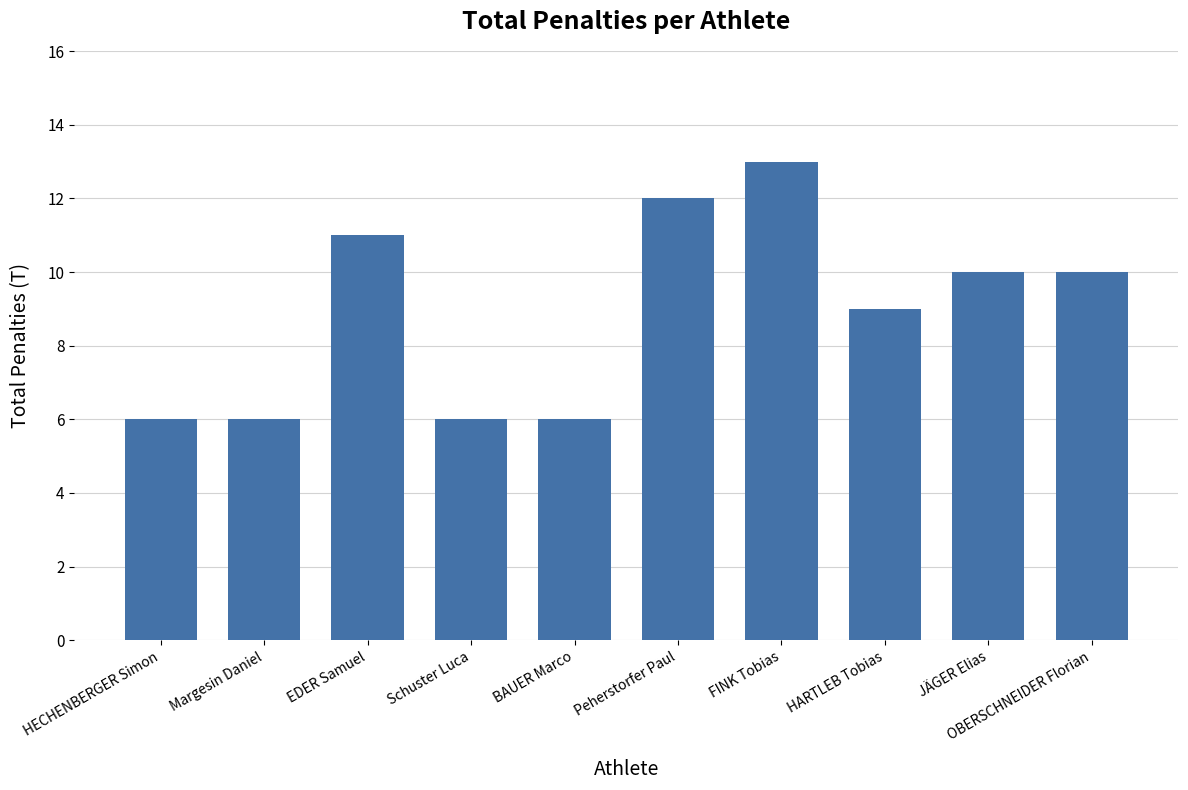

How many data points are less than 10?

5